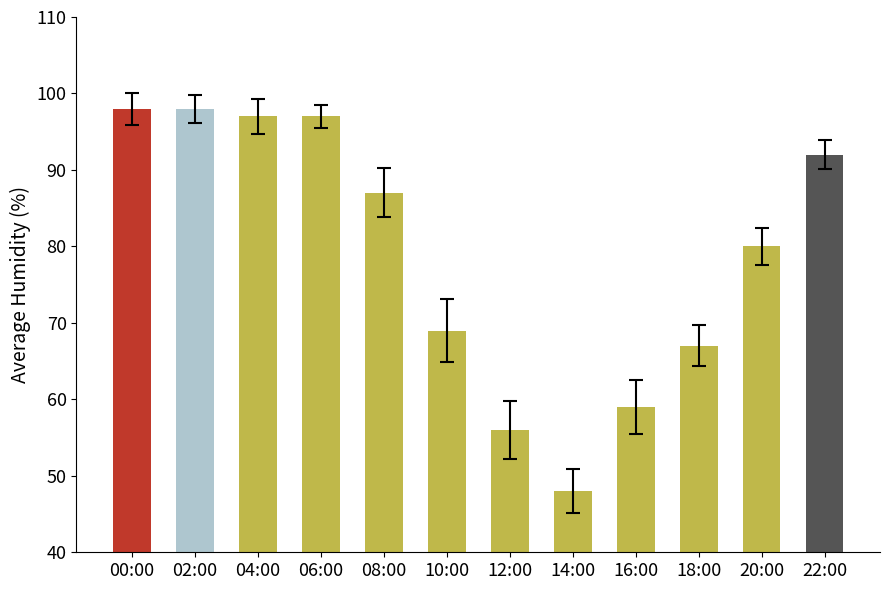

What is the label of the 7th bar from the right?

10:00